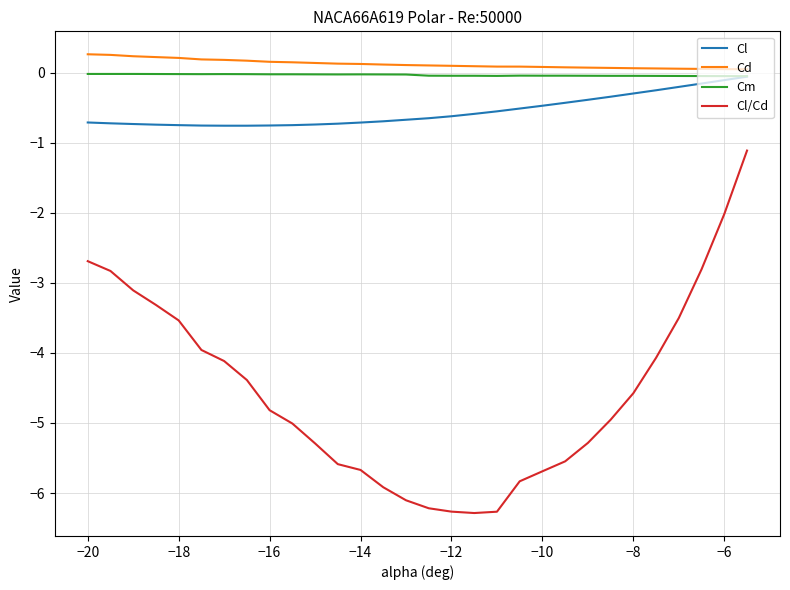

What is the minimum value for Cl/Cd?

-6.3